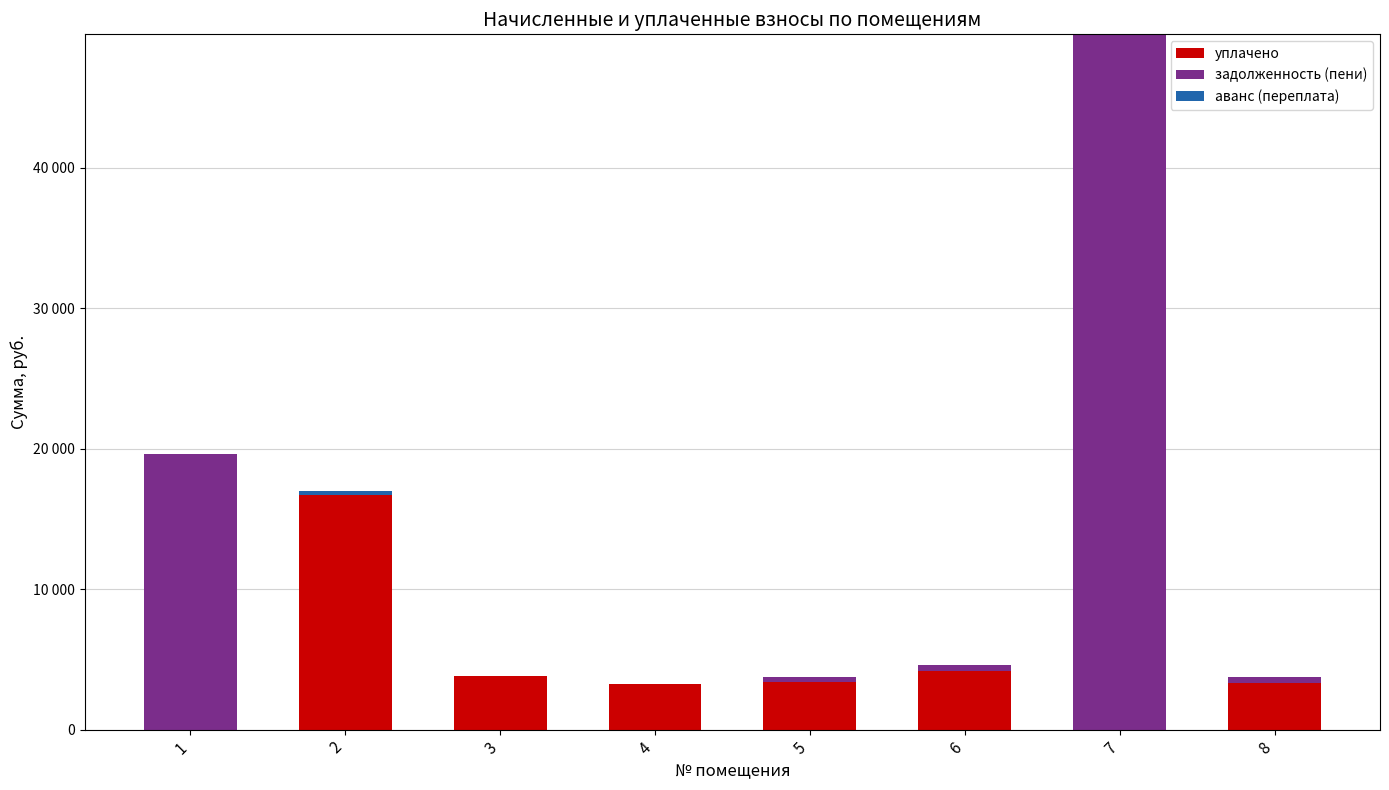

The value of задолженность (пени) at 2 is 0.0. True or false?

True